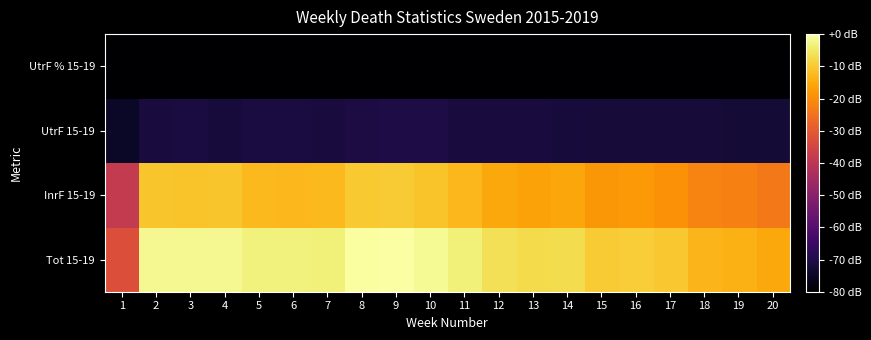

Which label corresponds to the largest value in the chart?

9